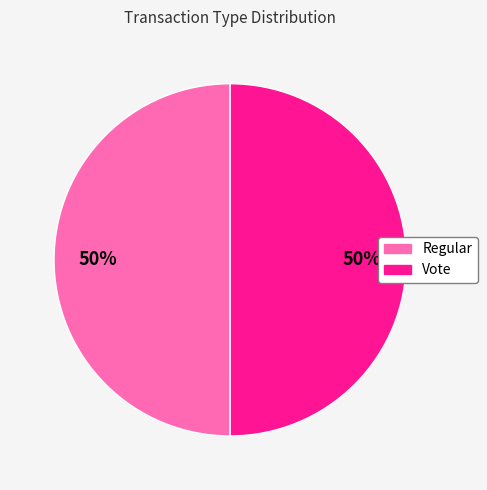

True or false: Vote accounts for 39% of the total.

False